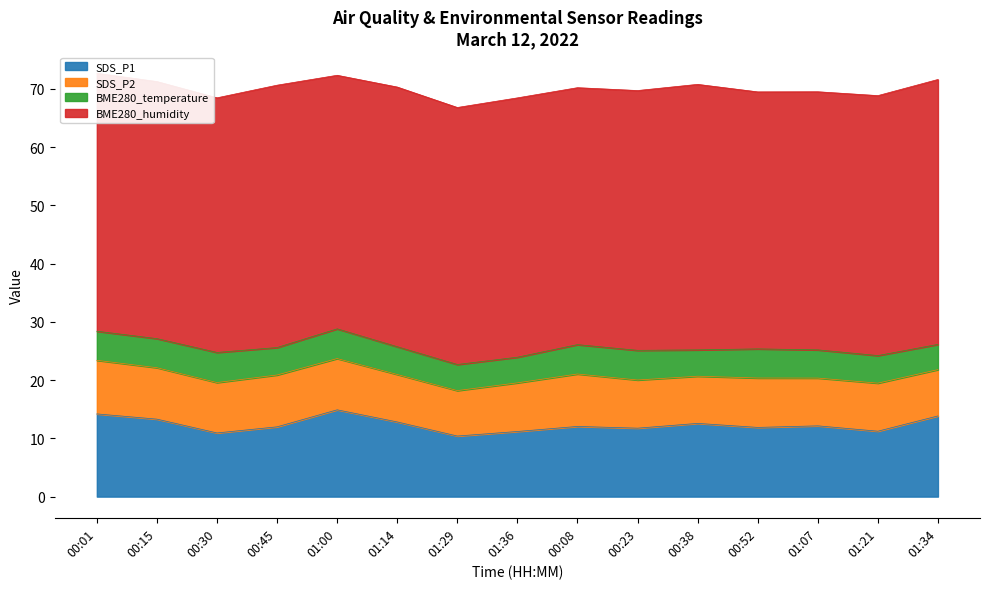

What is the difference between the maximum and minimum values in the BME280_humidity series?

2.0